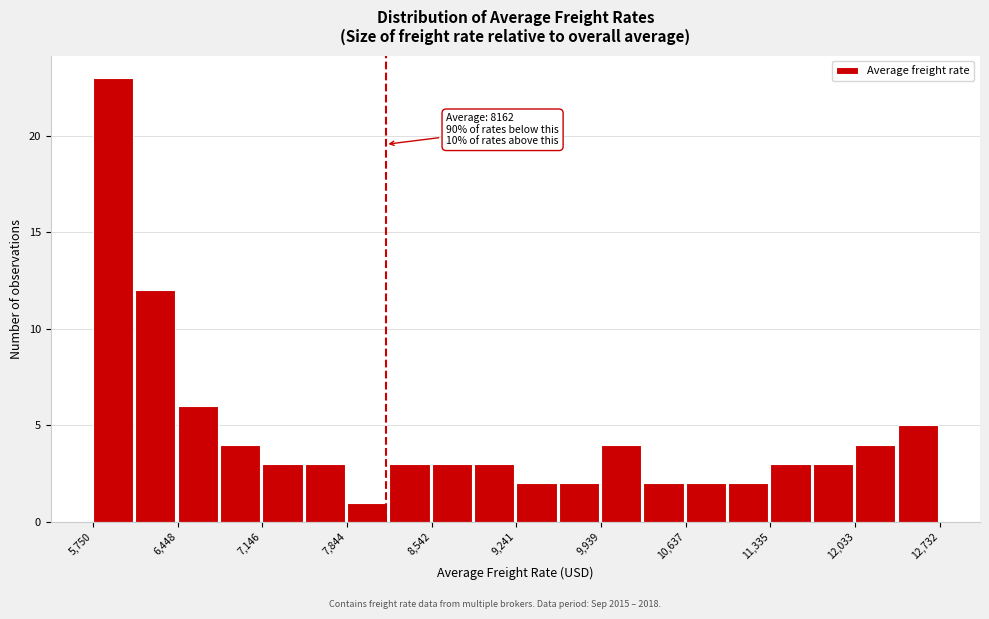

Around what value on the x-axis is the tallest bar? Give the approximate position of its centre, as read against the axis.

5900